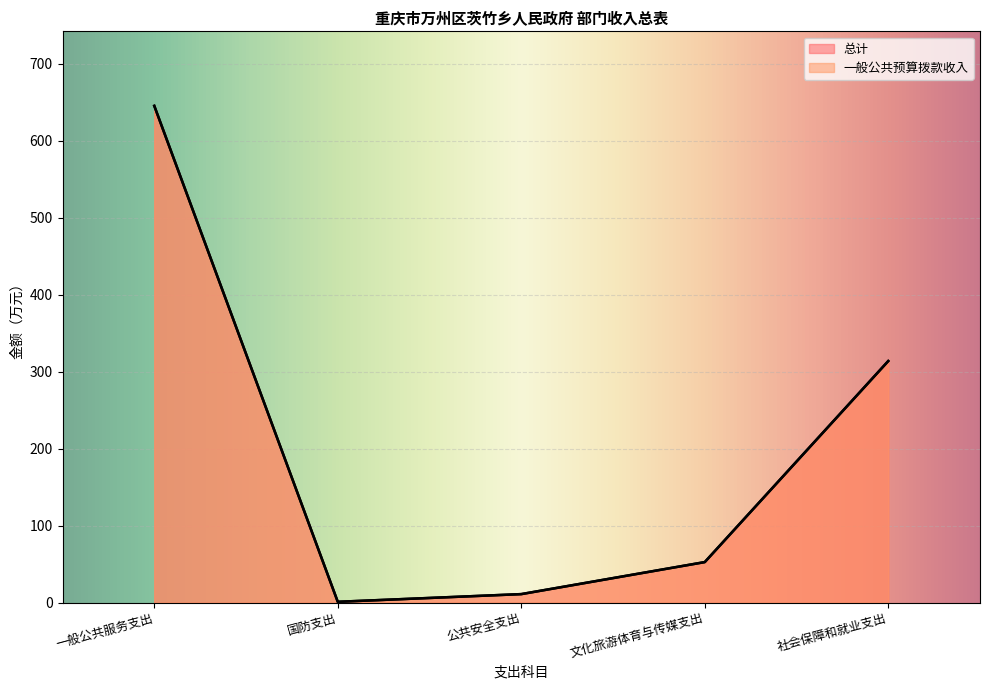

What is the maximum value shown in the chart?

645.4